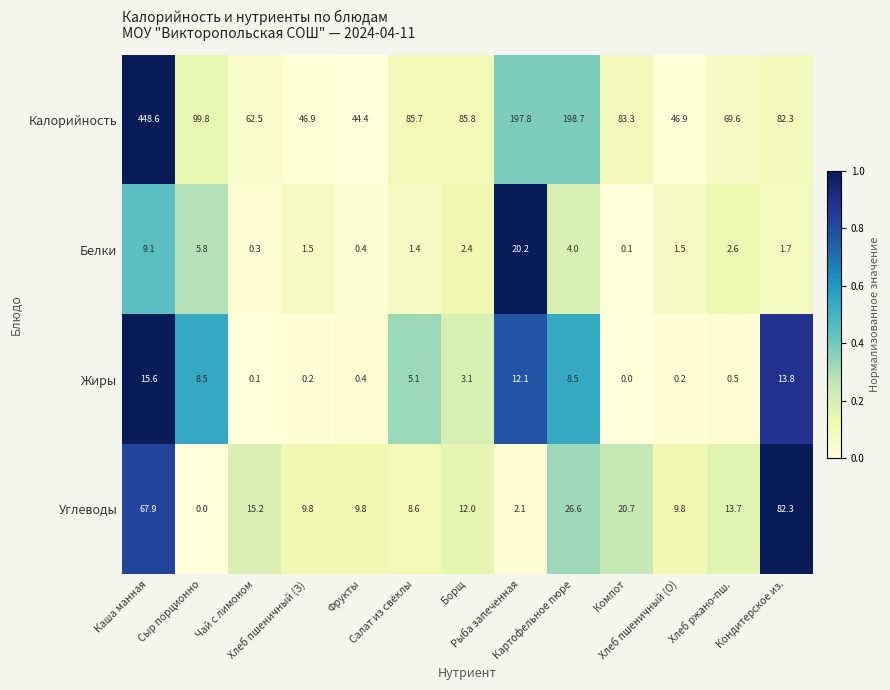

What is the total value across all series at Кондитерское из.?

180.1